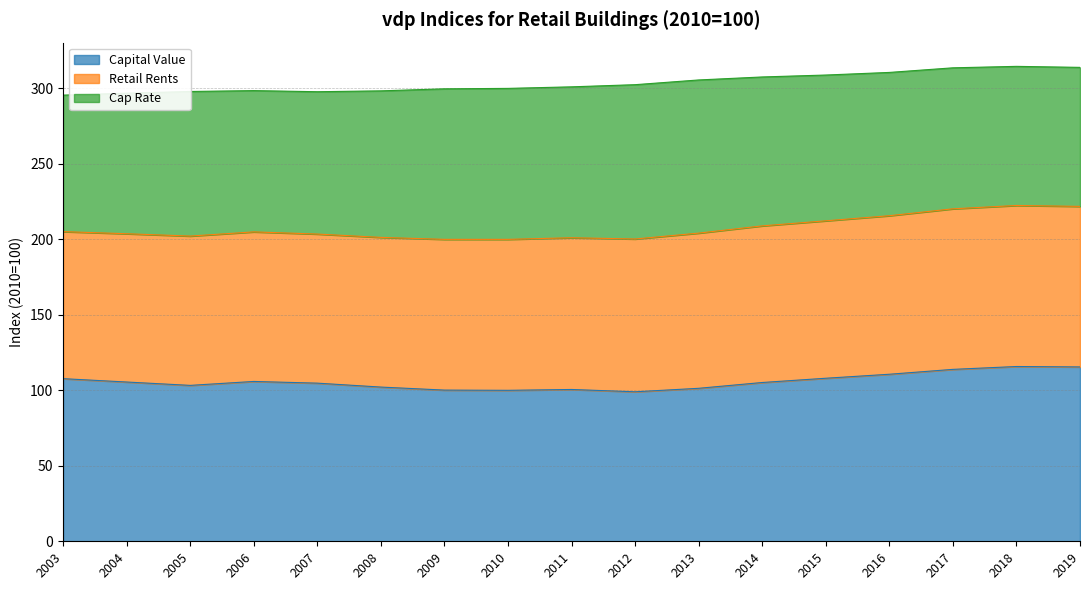

What is the highest value of the Capital Value series?

115.8